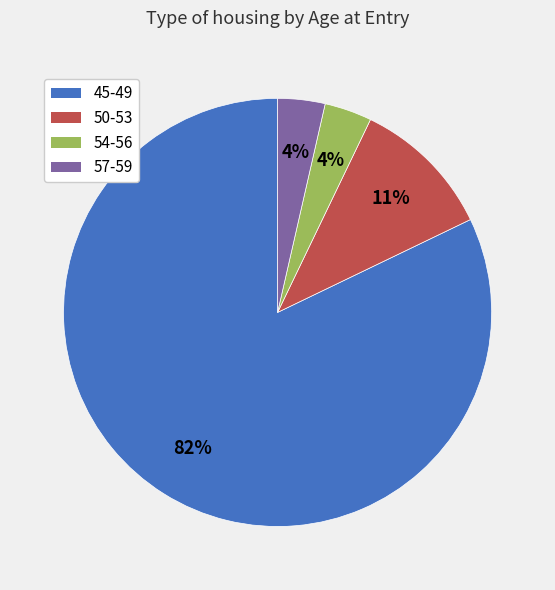

Combined, do 54-56 and 50-53 account for over 50%?

No